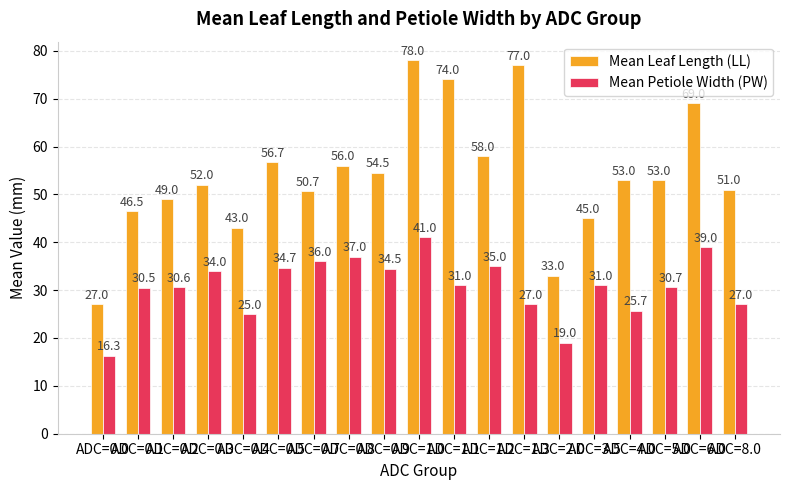

What is the average value of the Mean Petiole Width (PW) series?

30.8